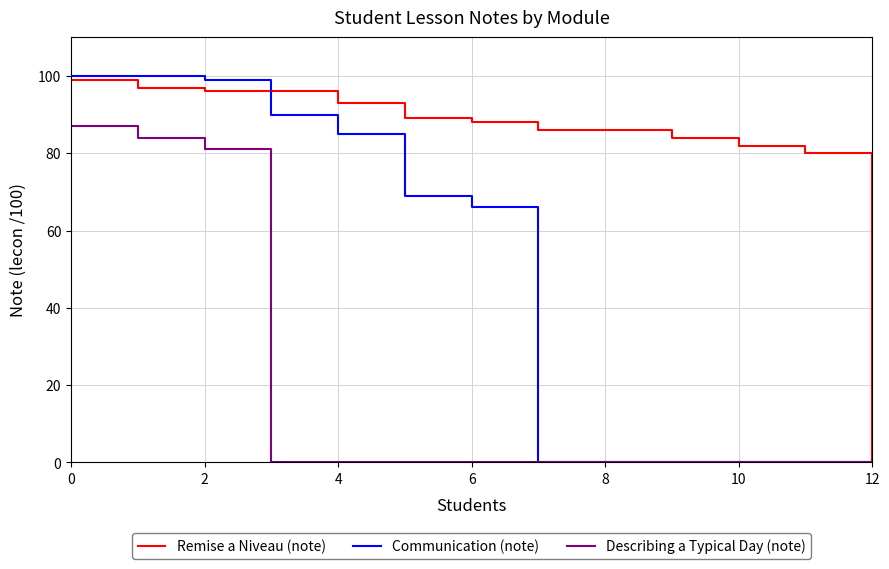

What is the average value of the Communication (note) series?

47